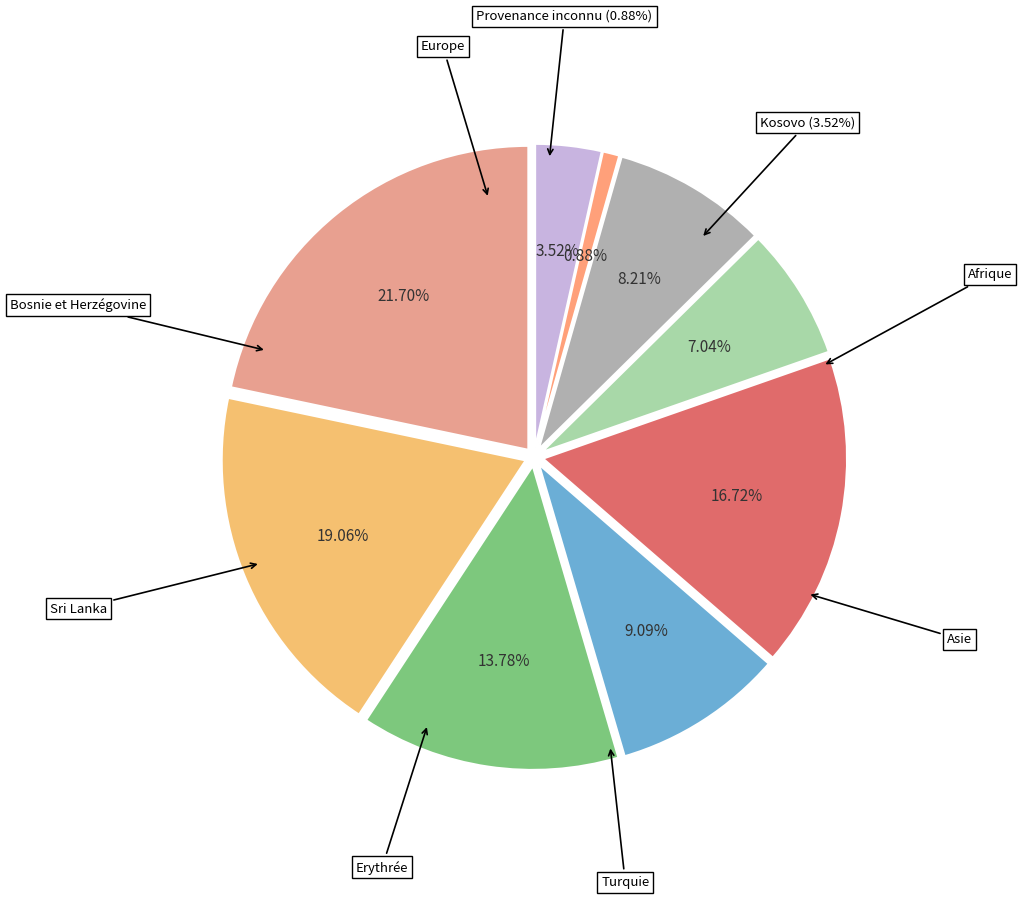

What percentage do Europe and Provenance inconnu together represent?

22.6%